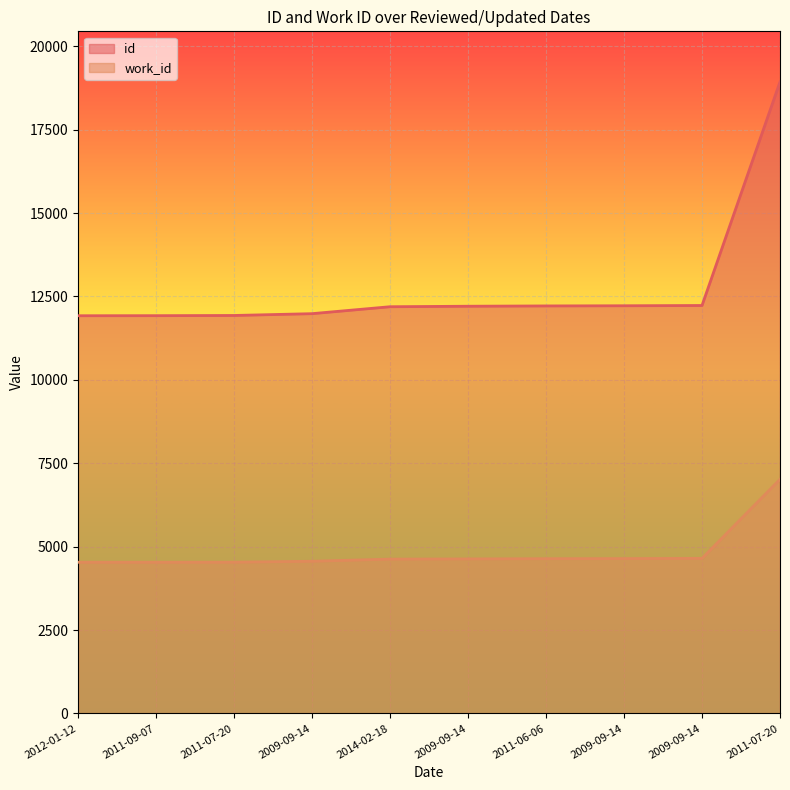

What is the label of the 4th point from the left?

2009-09-14